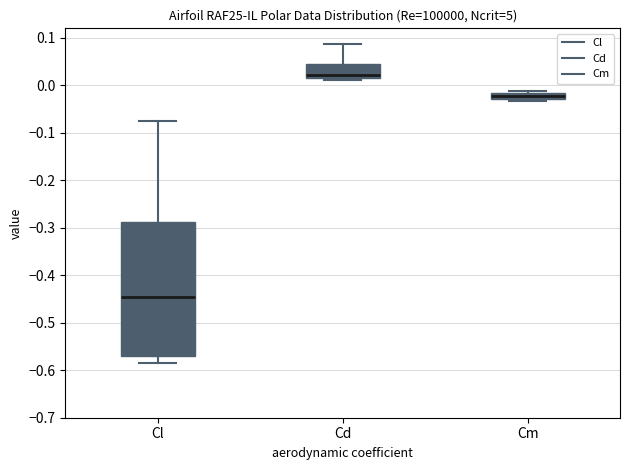

Comparing the boxes themselves (not the whiskers), which one is the tallest?

Cl